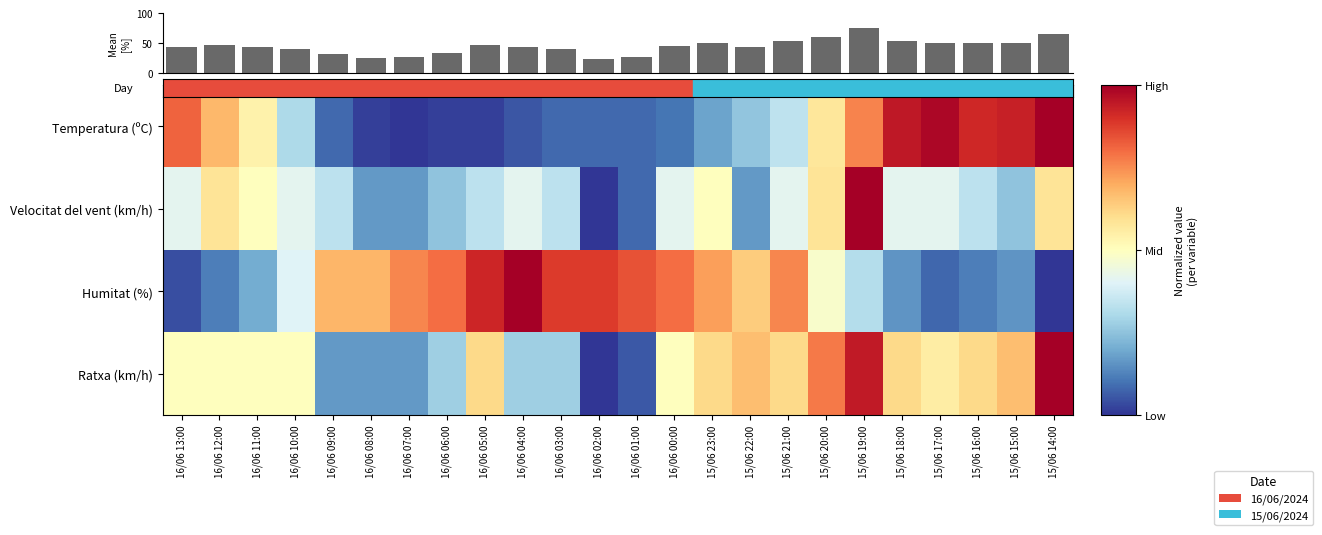

At 16/06 07:00, list the series in order from largest to smallest.

Humitat (%), Velocitat del vent (km/h), Ratxa (km/h), Temperatura (ºC)